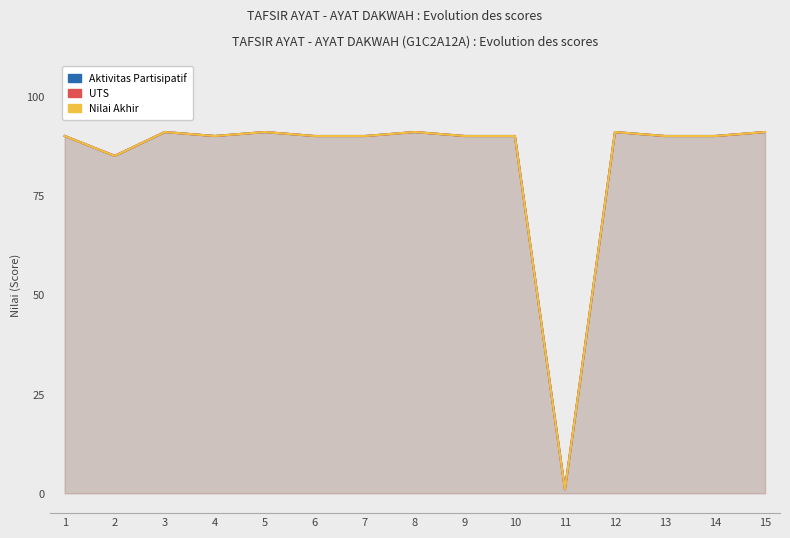

True or false: Aktivitas Partisipatif and Nilai Akhir cross at least once.

False